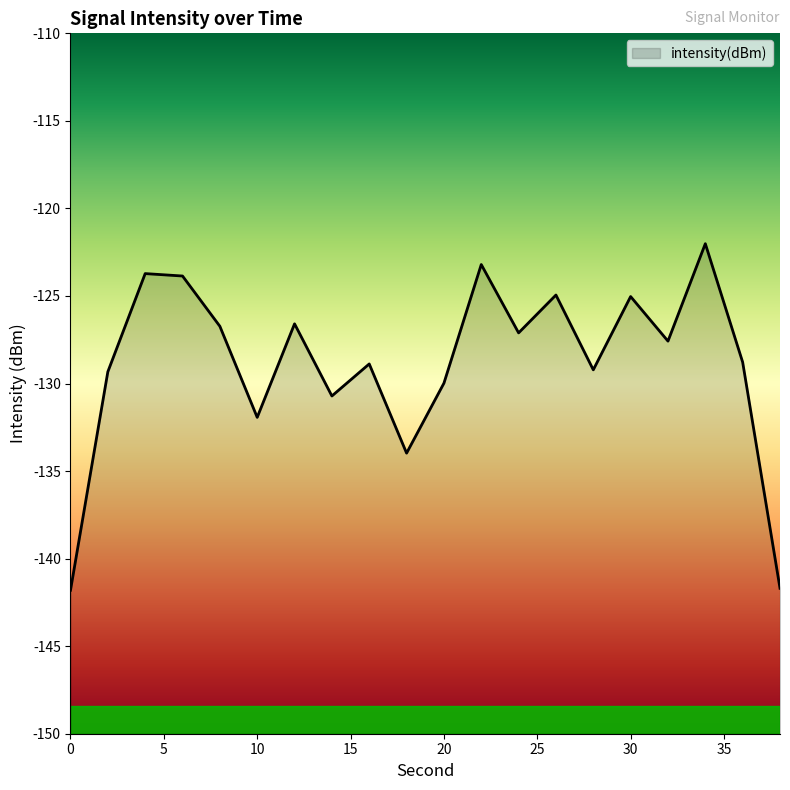

Reading left to right, list all the values displayed in this chart.

0=-141.8	2=-129.3	4=-123.7	6=-123.9	8=-126.7	10=-131.9	12=-126.6	14=-130.7	16=-128.9	18=-134.0	20=-130.0	22=-123.2	24=-127.1	26=-124.9	28=-129.2	30=-125.0	32=-127.6	34=-122.0	36=-128.8	38=-141.7